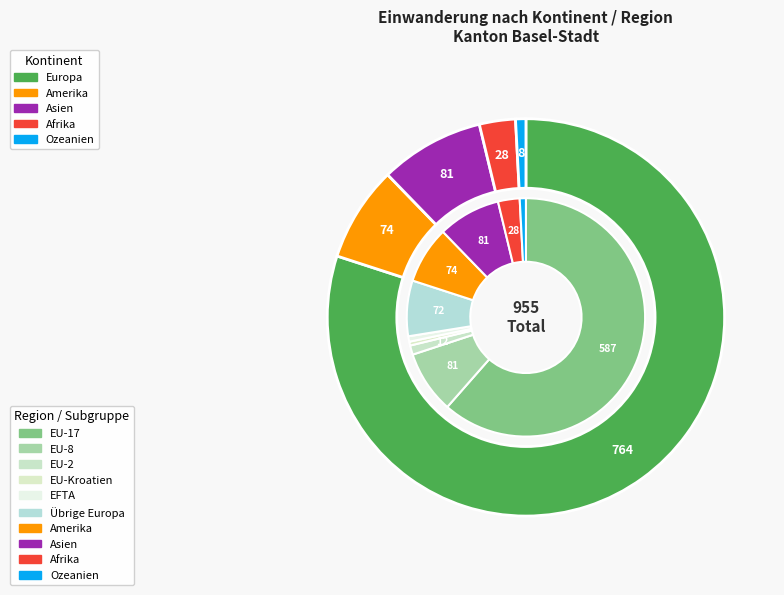

True or false: Ozeanien accounts for 7% of the total.

False